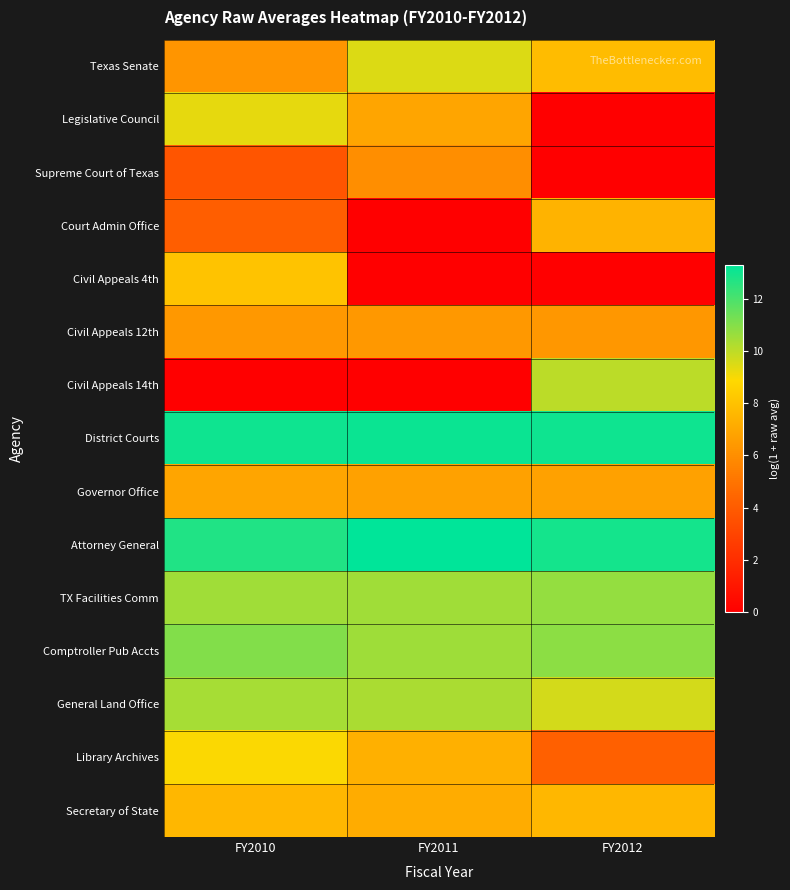

Between FY2010 and FY2012, which is larger?

FY2012